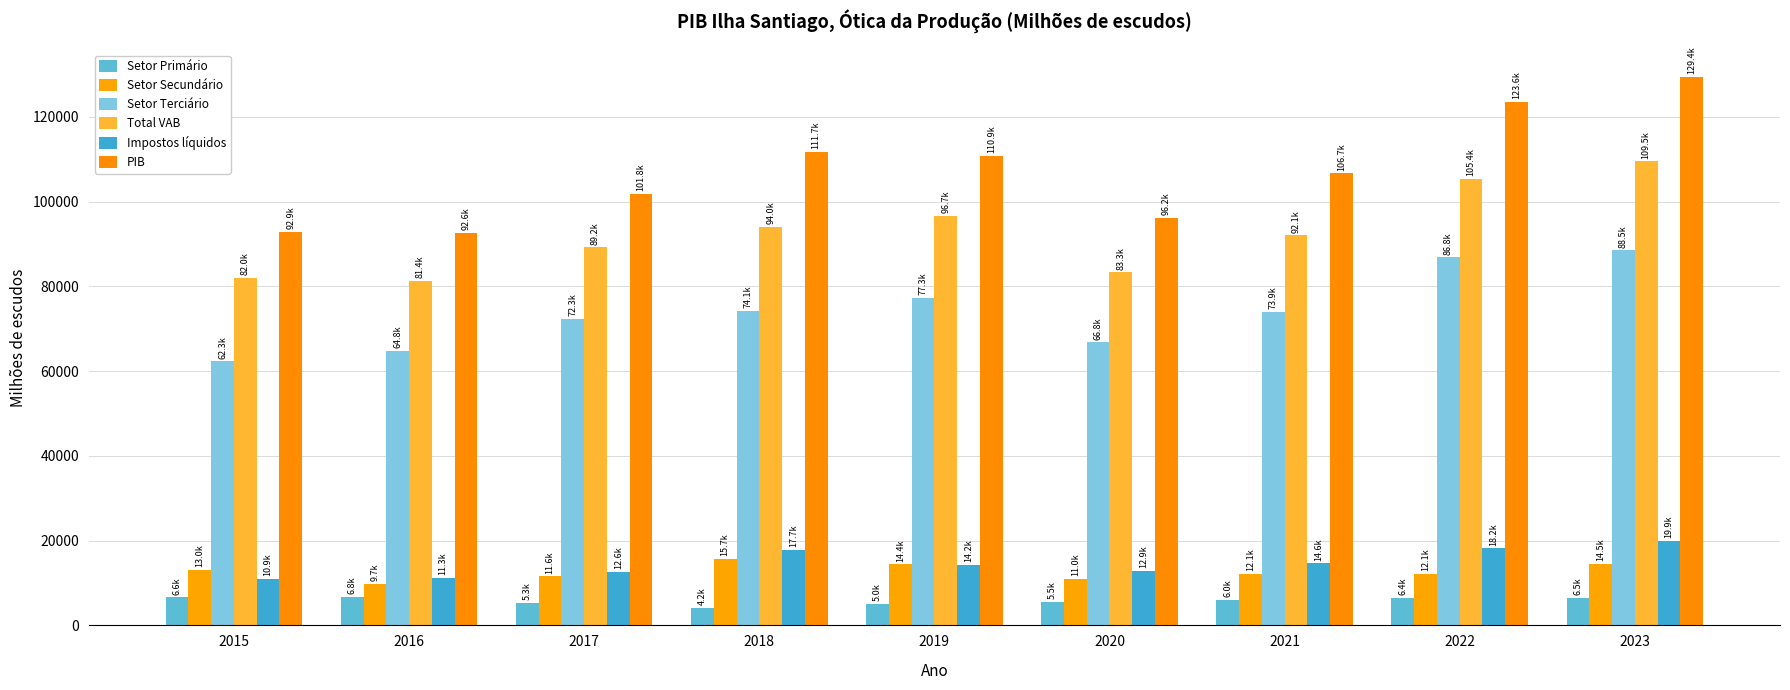

Is it true that PIB equals 123594.2 at 2022?

True